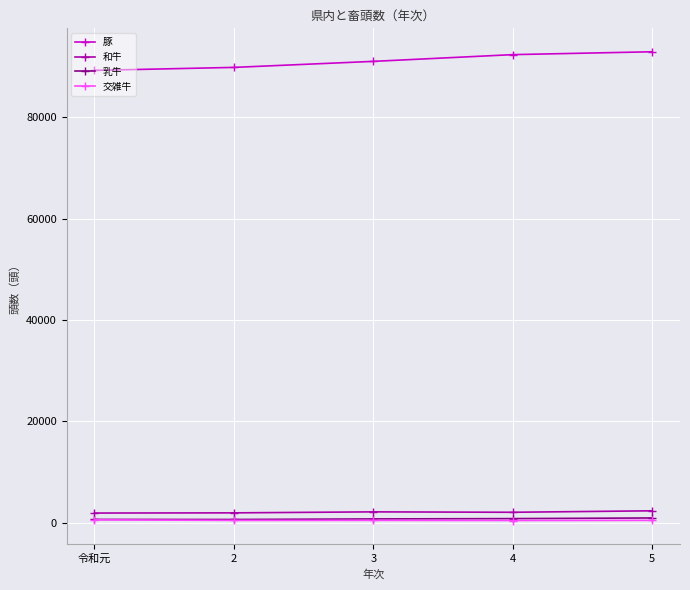

What is the greatest value displayed?

92933